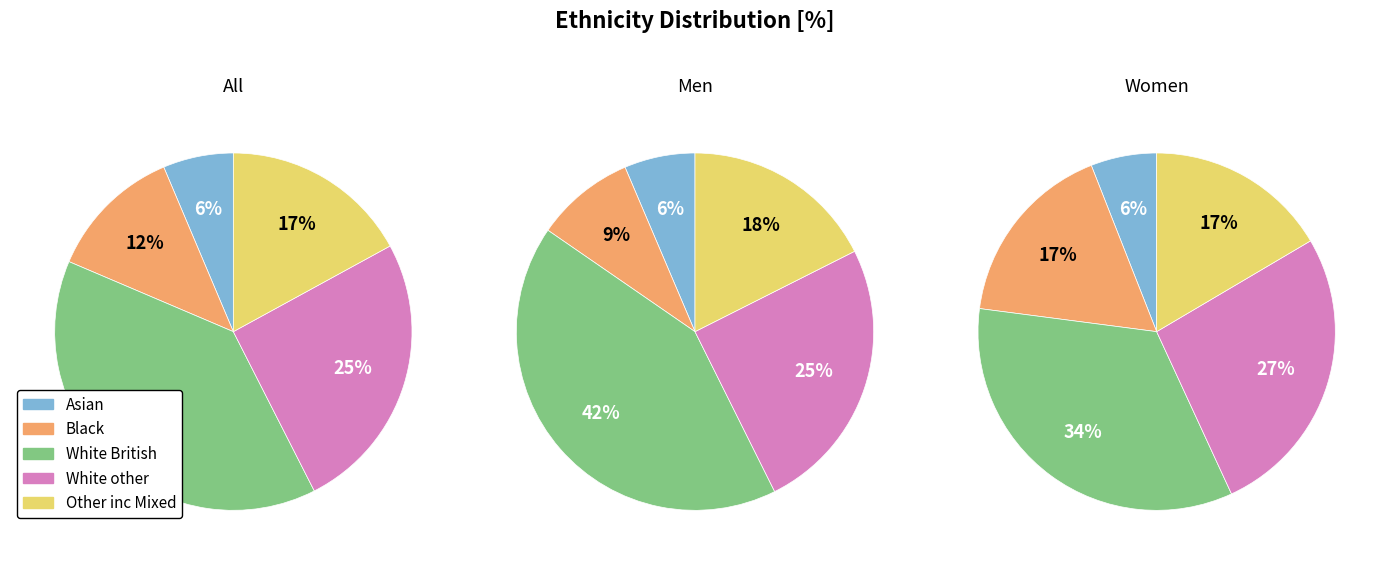

To the nearest percent, what portion does White British represent?

34%